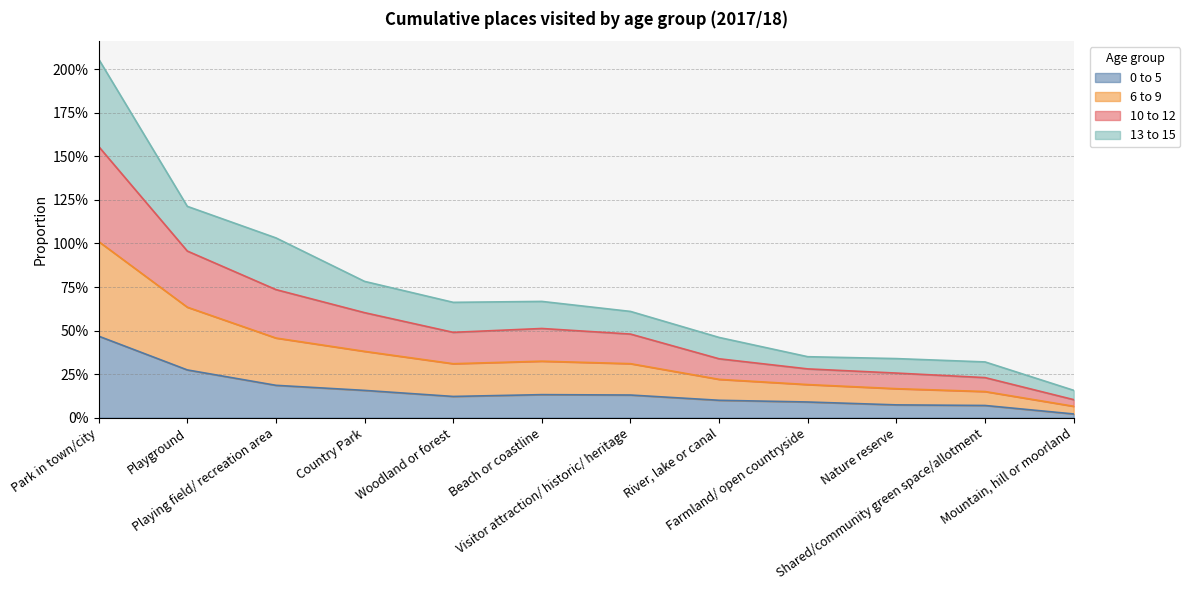

Count the number of categories in the chart.

12